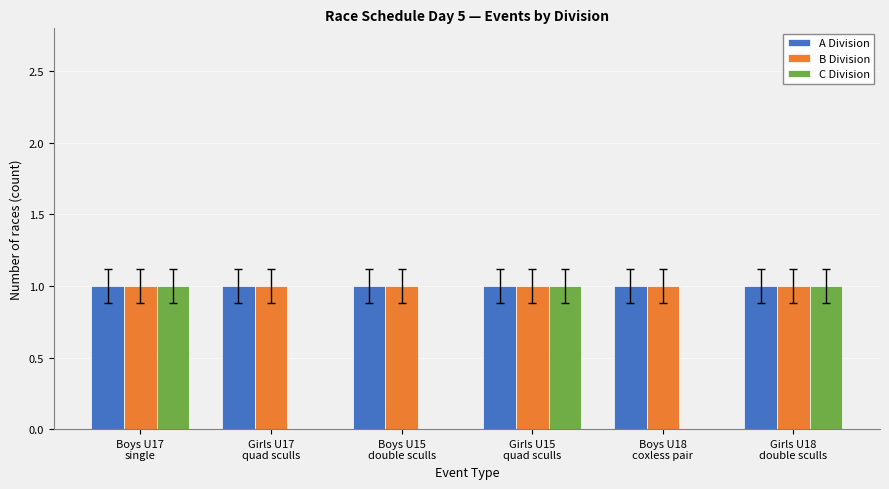

The value of A Division at Girls U15
quad sculls is 1. True or false?

True